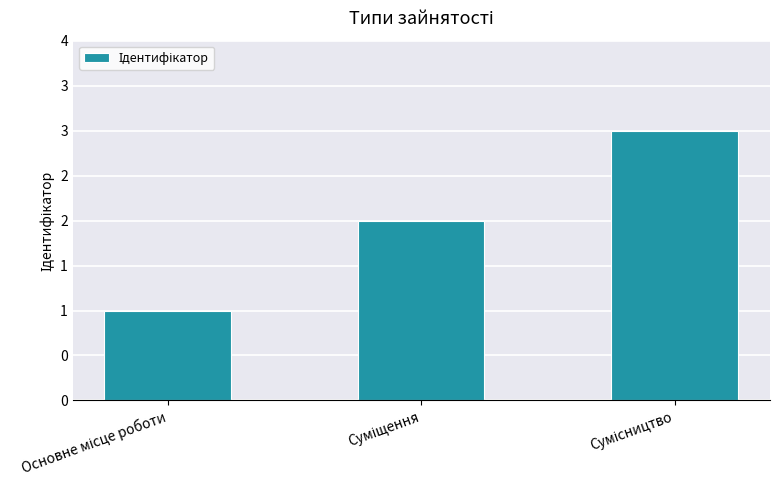

Are the bars horizontal?

No